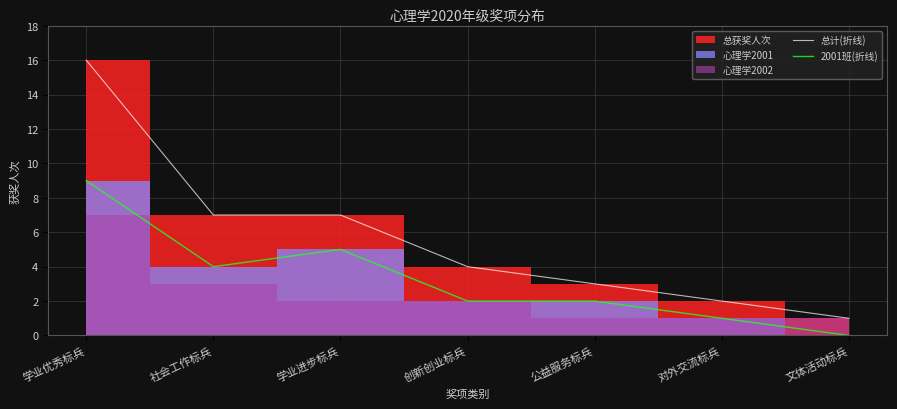

Rank the categories by 总计(折线) value from lowest to highest.

文体活动标兵, 对外交流标兵, 公益服务标兵, 创新创业标兵, 社会工作标兵, 学业进步标兵, 学业优秀标兵